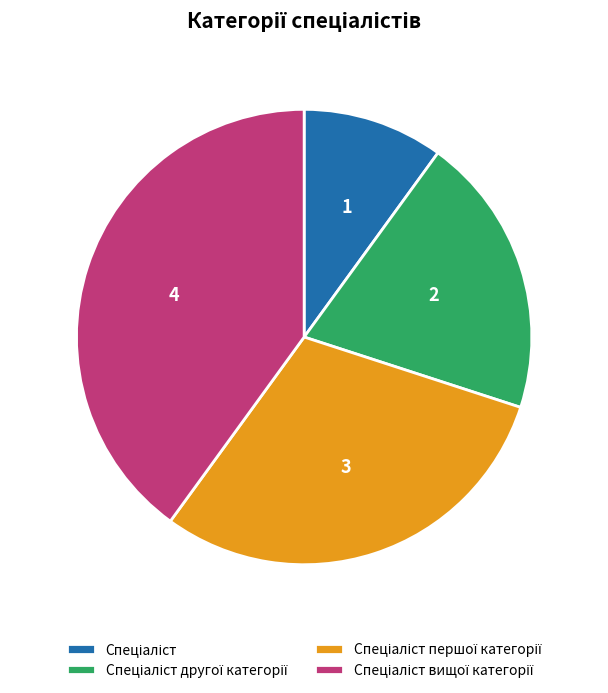

Is there a majority slice in this chart?

No